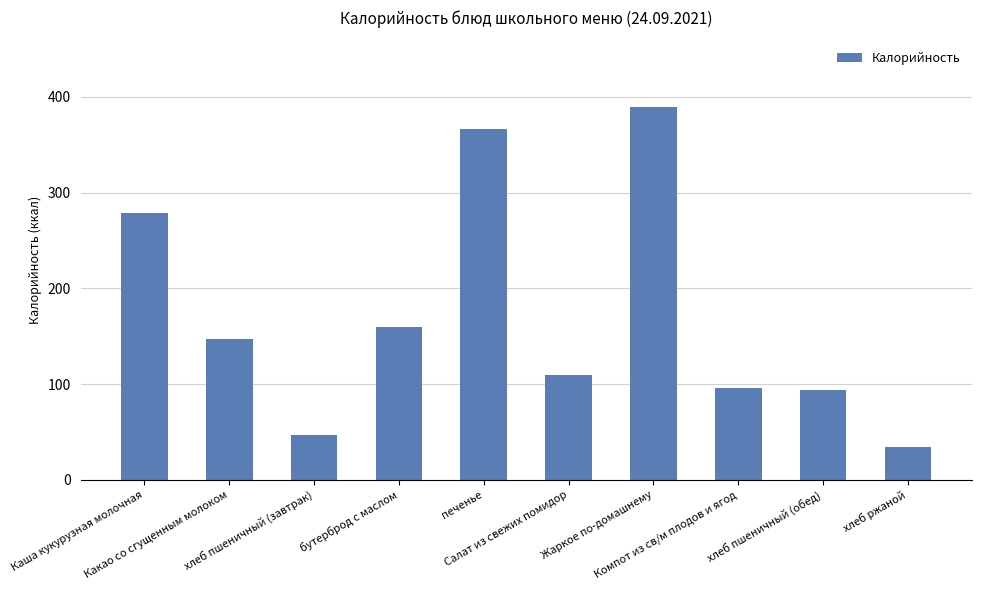

What is the difference between the maximum and minimum values?

354.2